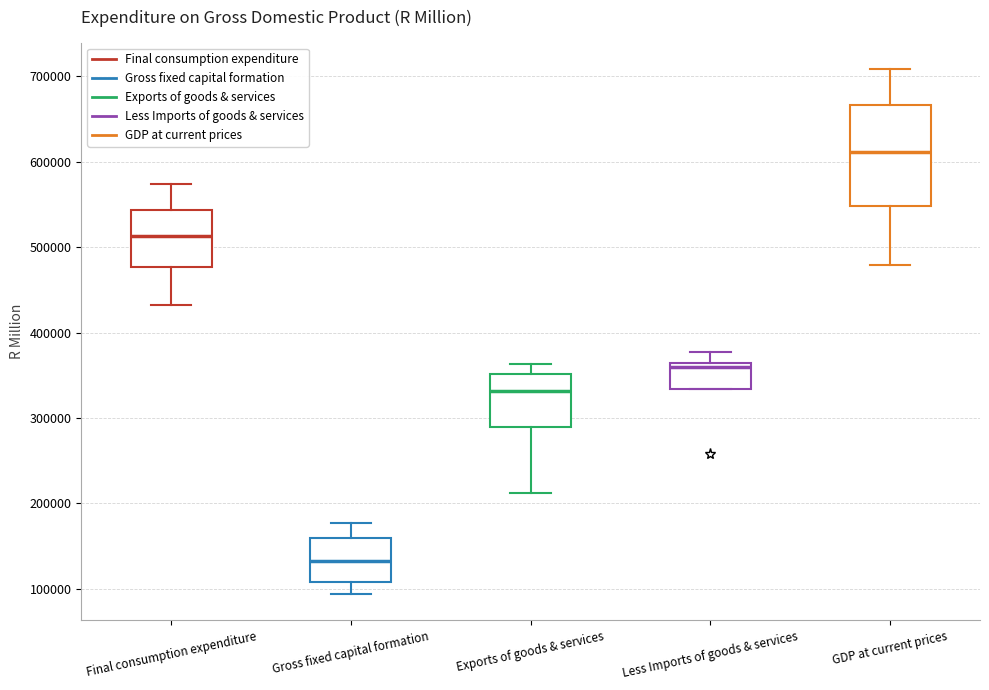

Reading left to right, read every box against the y-axis: the position of its median line, the range the box covers, and the ends of its whiskers. The values are not printed on the chart, so give them approximately, as read against the axis.

Final consumption expenditure: median 510000, box 480000 to 540000, whiskers 430000 to 570000
Gross fixed capital formation: median 130000, box 110000 to 160000, whiskers 90000 to 180000
Exports of goods & services: median 330000, box 290000 to 350000, whiskers 210000 to 360000
Less Imports of goods & services: median 360000 (just below the box's upper edge), box 330000 to 360000, whiskers 330000 to 380000
GDP at current prices: median 610000, box 550000 to 670000, whiskers 480000 to 710000